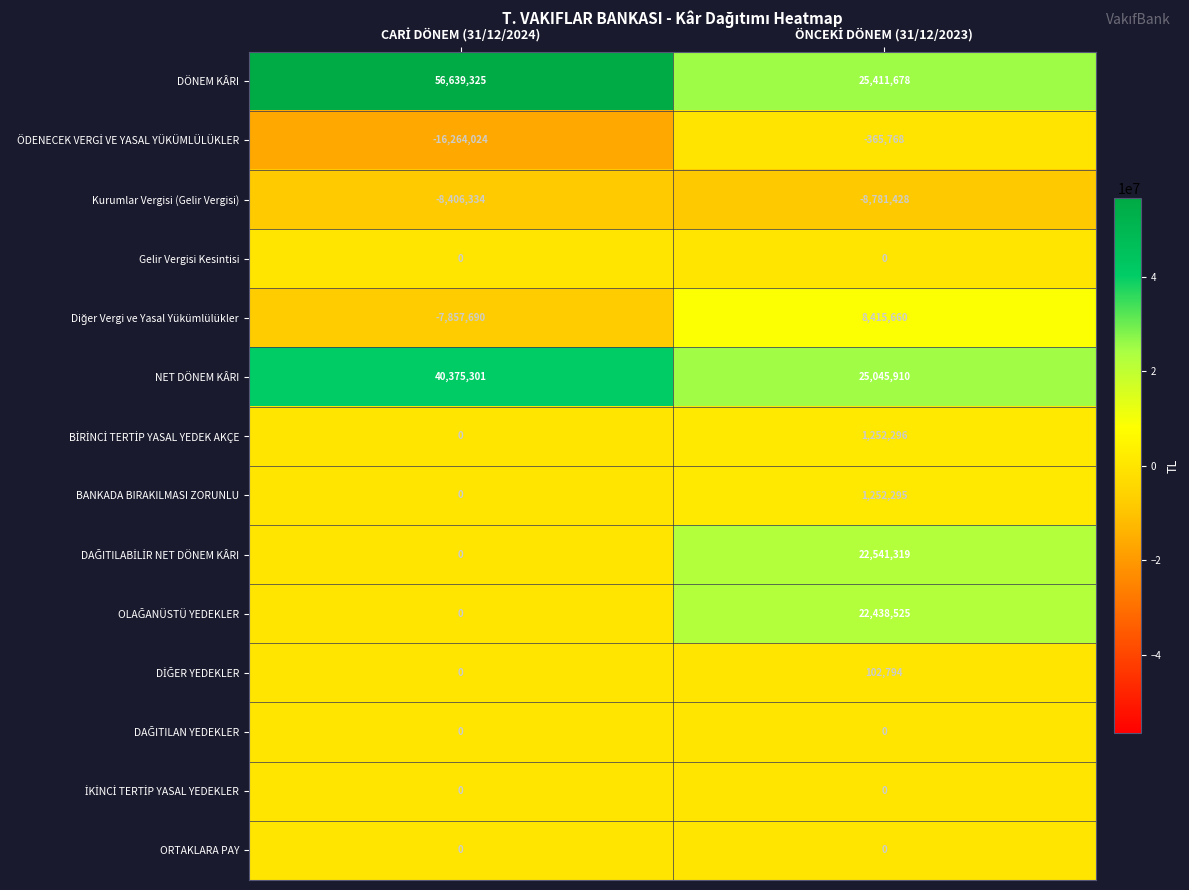

Which series has the largest total across all categories?

DÖNEM KÂRI